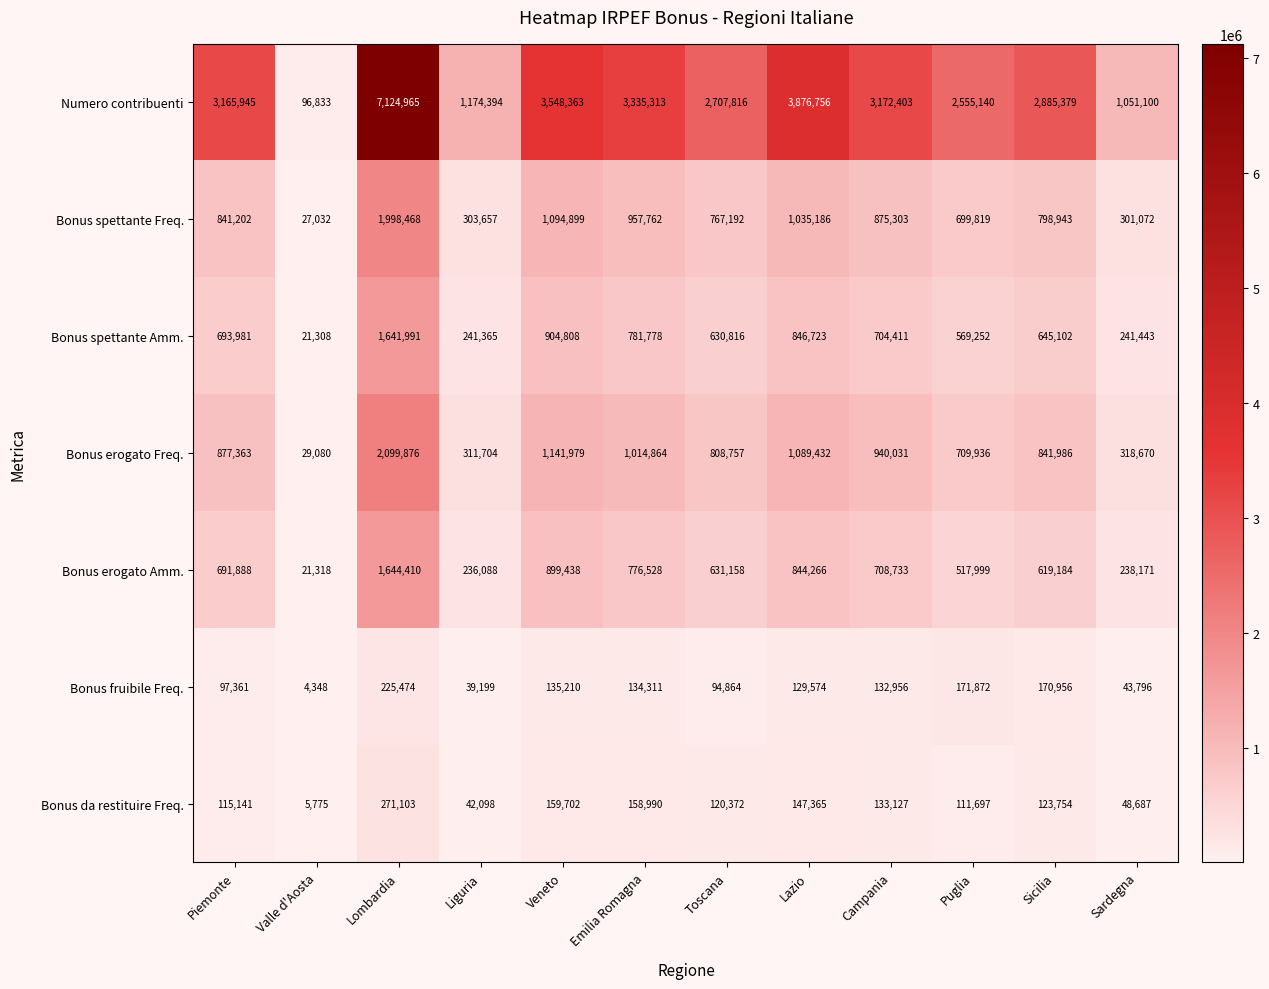

What is the smallest value displayed?

4348